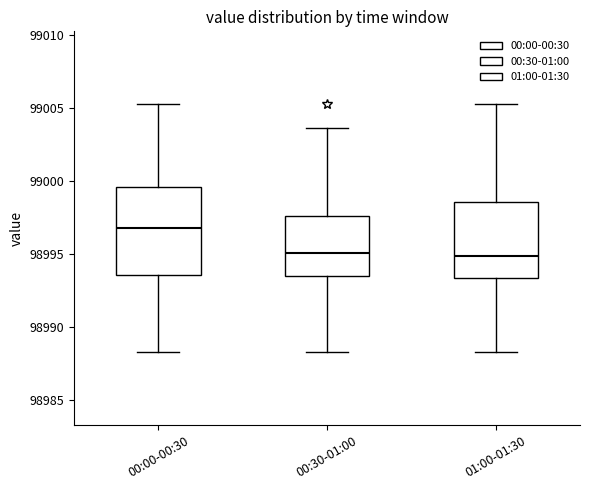

Which box has the highest median line?

00:00-00:30